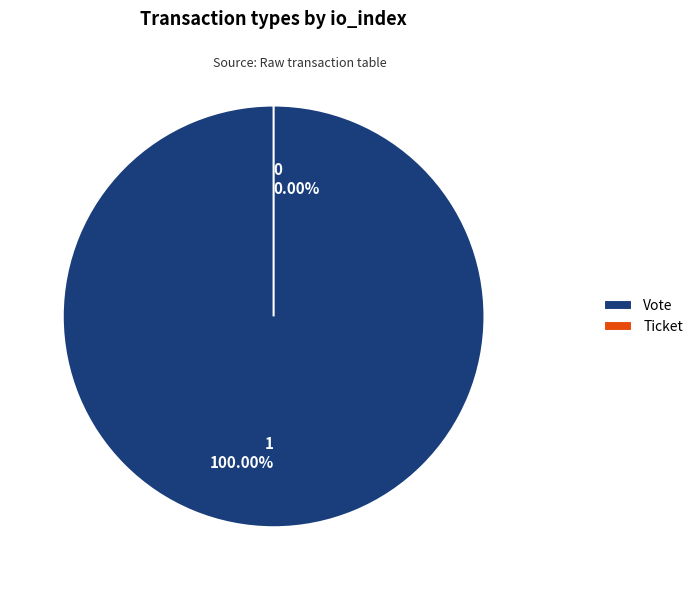

To the nearest percent, what is the difference between the Vote and Ticket slice percentages?

100%